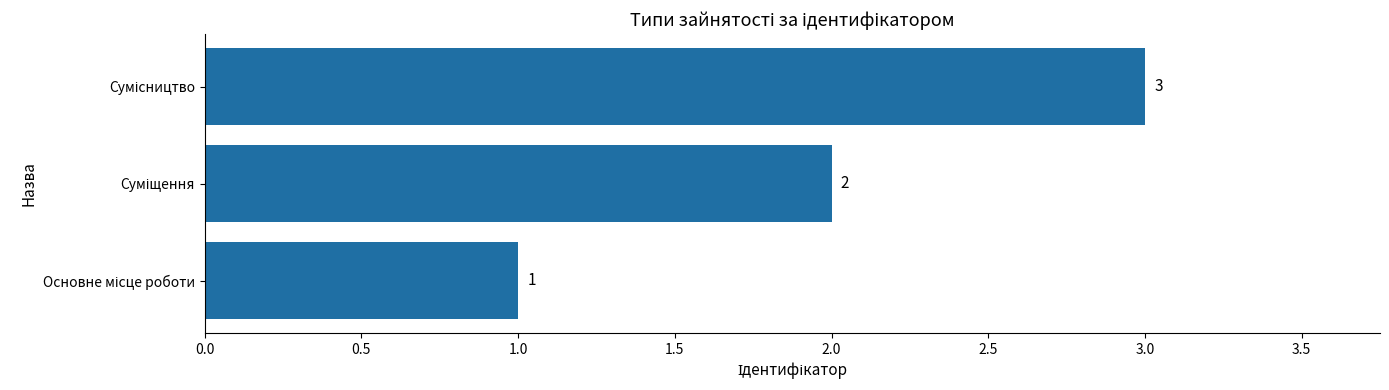

How many values are between 1 and 3?

3